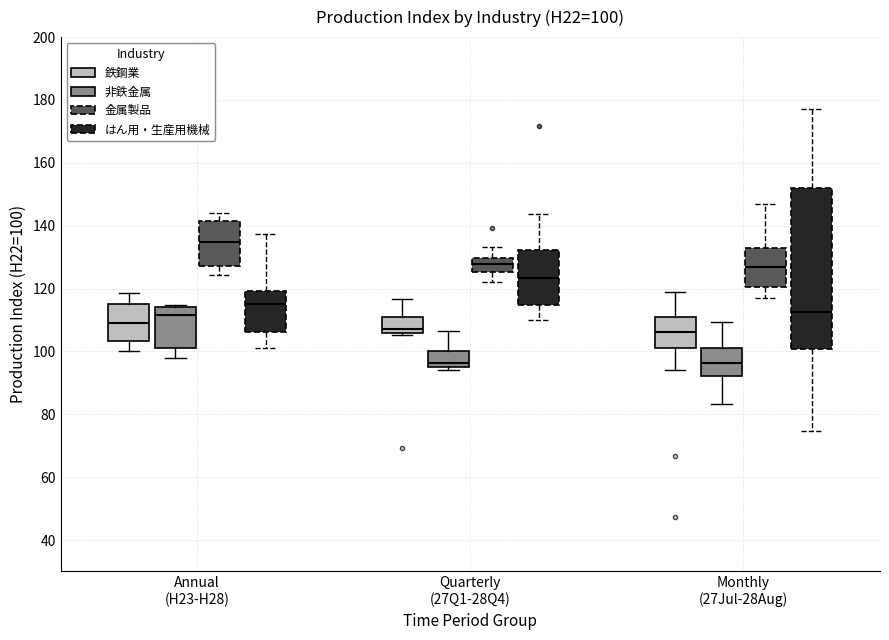

Which box's median line is the highest?

Annual (H23-H28) (金属製品)